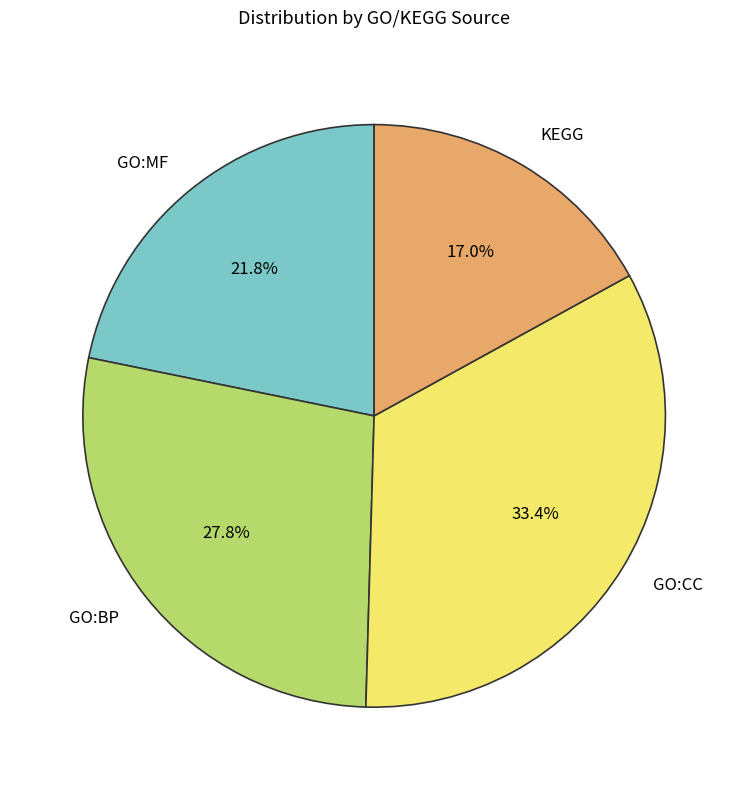

What percentage is the KEGG slice, to the nearest percent?

17%